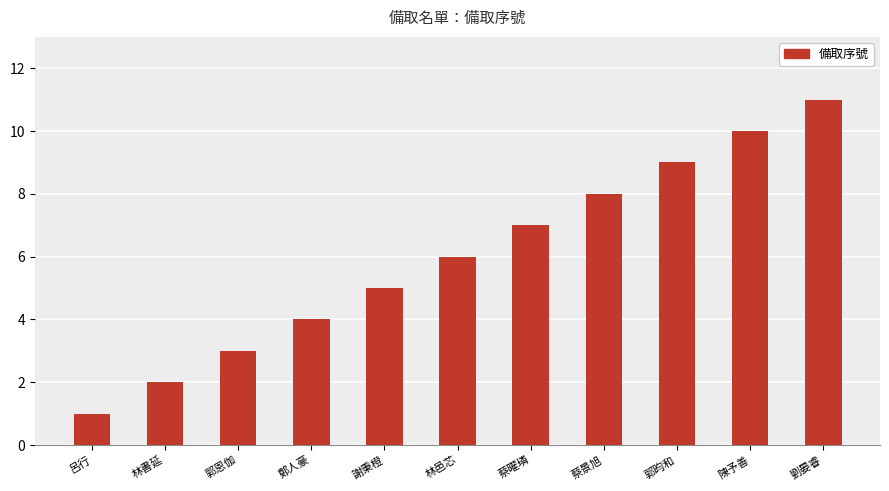

At which label is the value closest to 6?

林邑芯